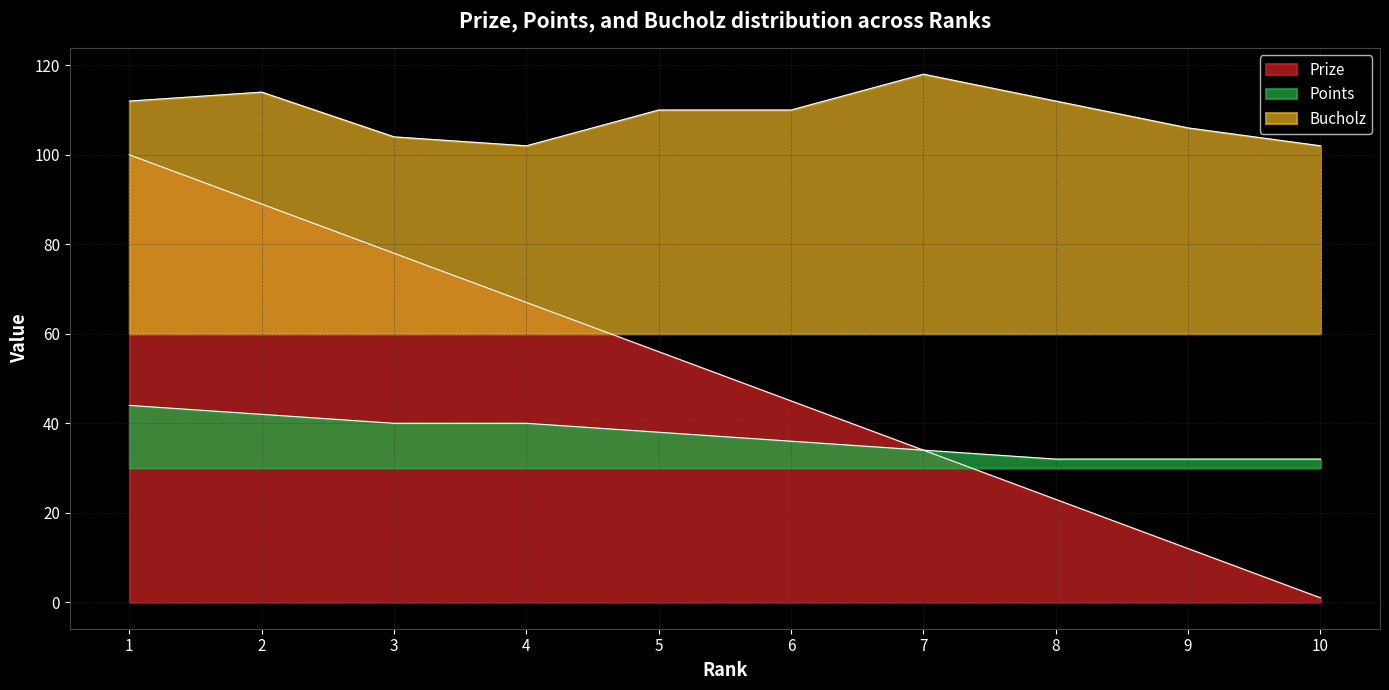

At which category is the sum across all series the highest?

1